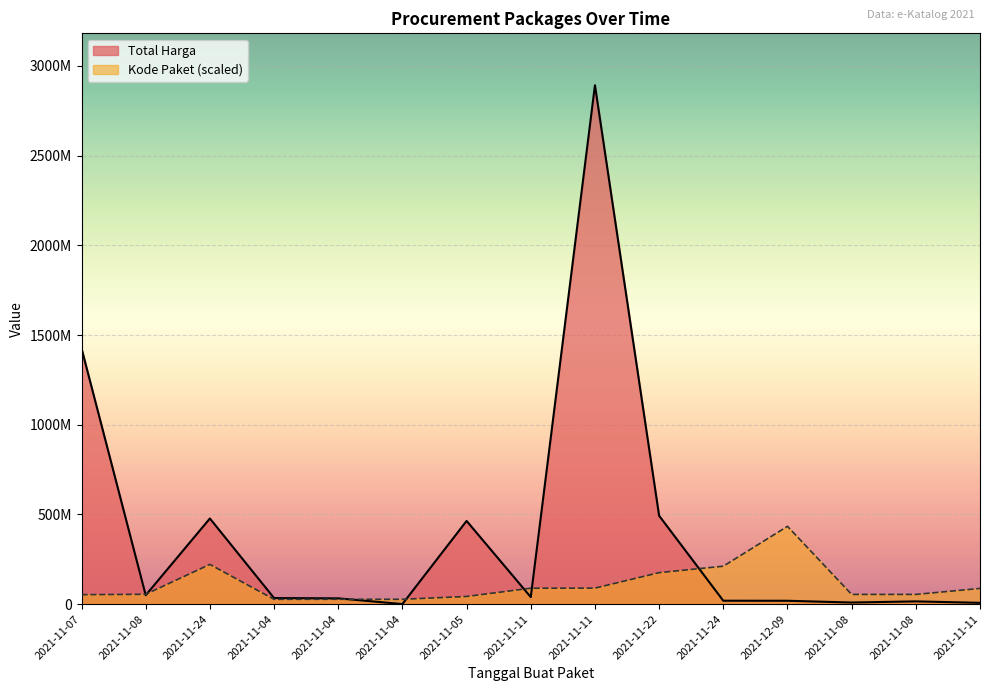

The Total Harga series shows 866848521.8 at 2021-11-22. True or false?

False